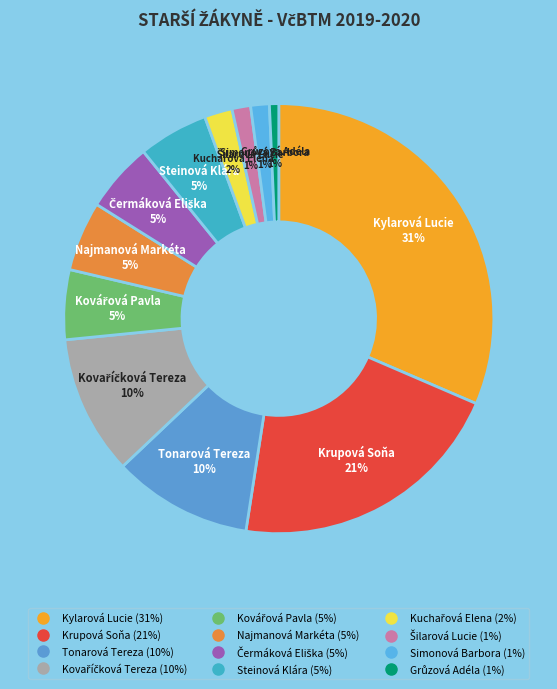

Is there any slice that represents more than half of the pie?

No